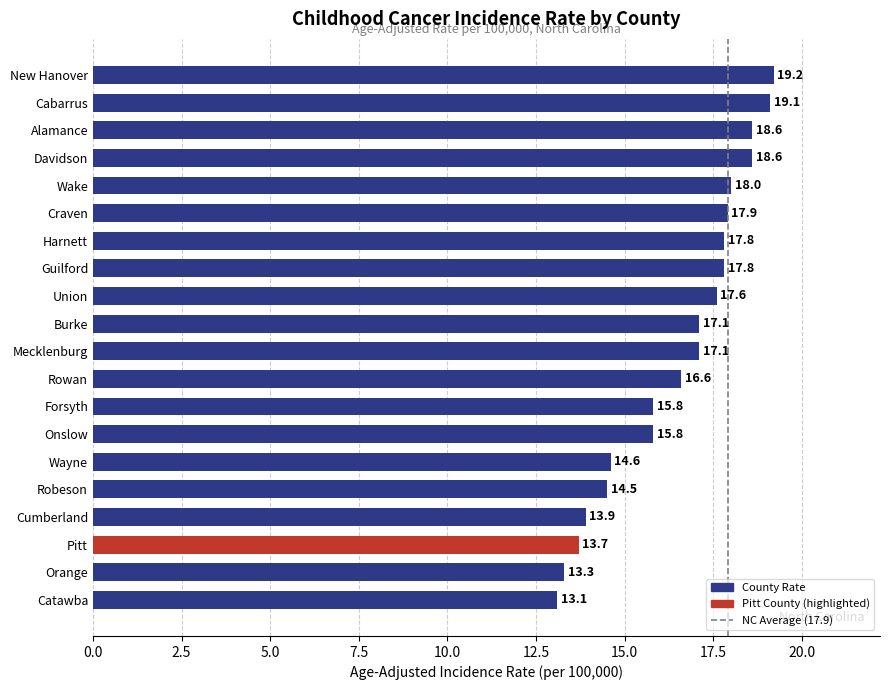

Is it true that the value at Orange is 13.3?

True